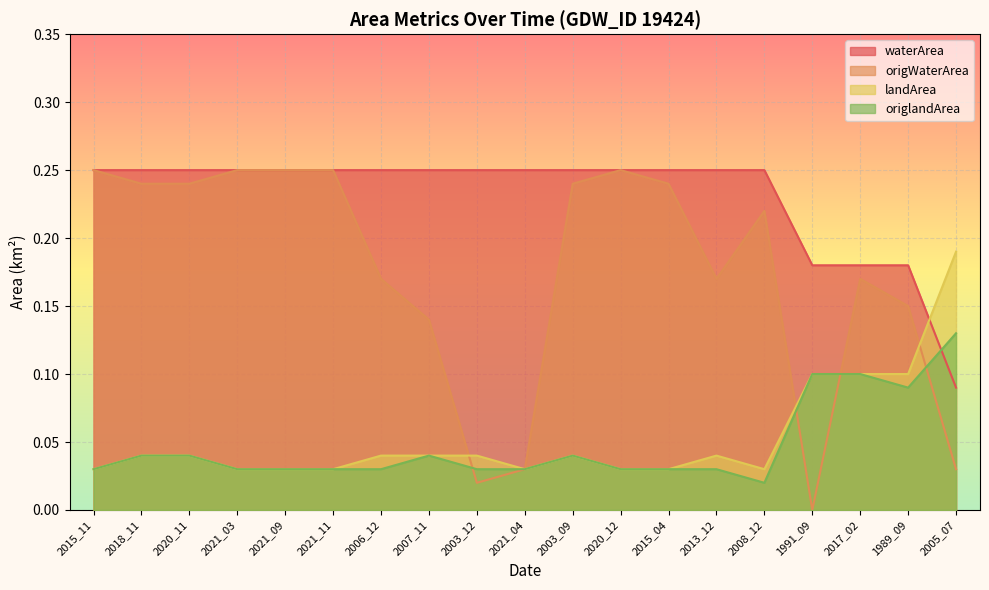

Where is origlandArea nearest to the value 0?

2008_12